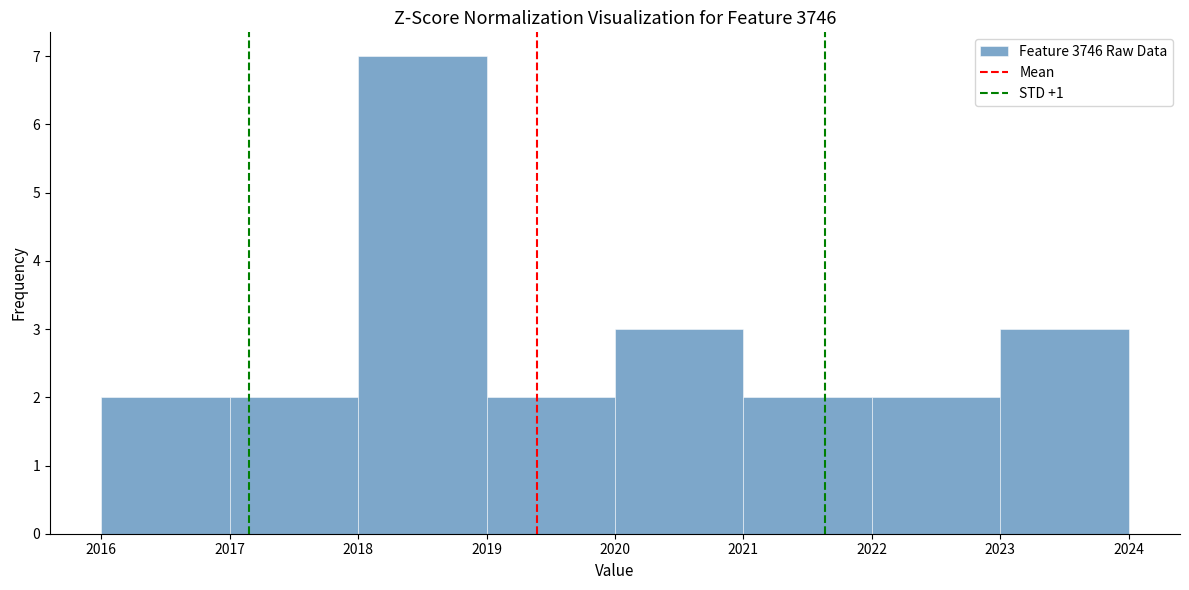

How tall is the bar that spans 2019 to 2020 on the x-axis? The values are not printed on the chart, so give them approximately, as read against the axis.

2